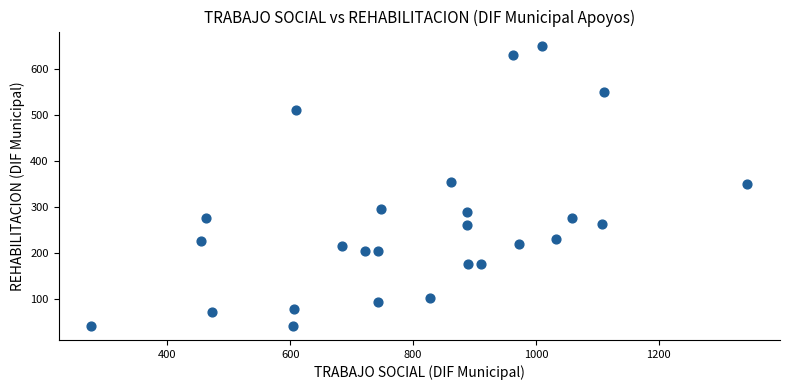

What is the range of Y values (max minus min)?

609